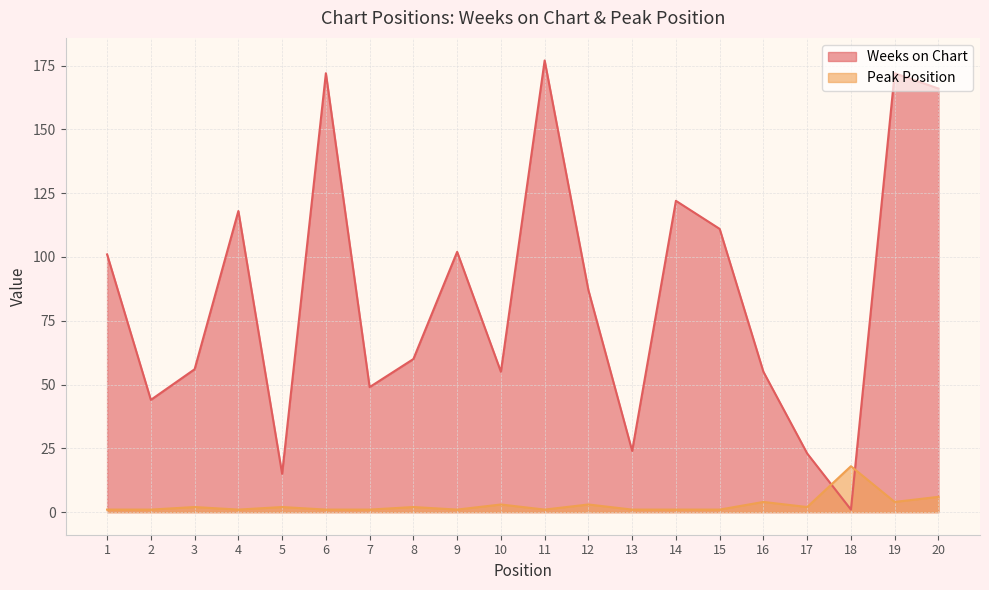

Reading left to right, list all the values displayed in this chart.

Weeks on Chart: 1=101	2=44	3=56	4=118	5=15	6=172	7=49	8=60	9=102	10=55	11=177	12=87	13=24	14=122	15=111	16=55	17=23	18=1	19=172	20=166
Peak Position: 1=1	2=1	3=2	4=1	5=2	6=1	7=1	8=2	9=1	10=3	11=1	12=3	13=1	14=1	15=1	16=4	17=2	18=18	19=4	20=6